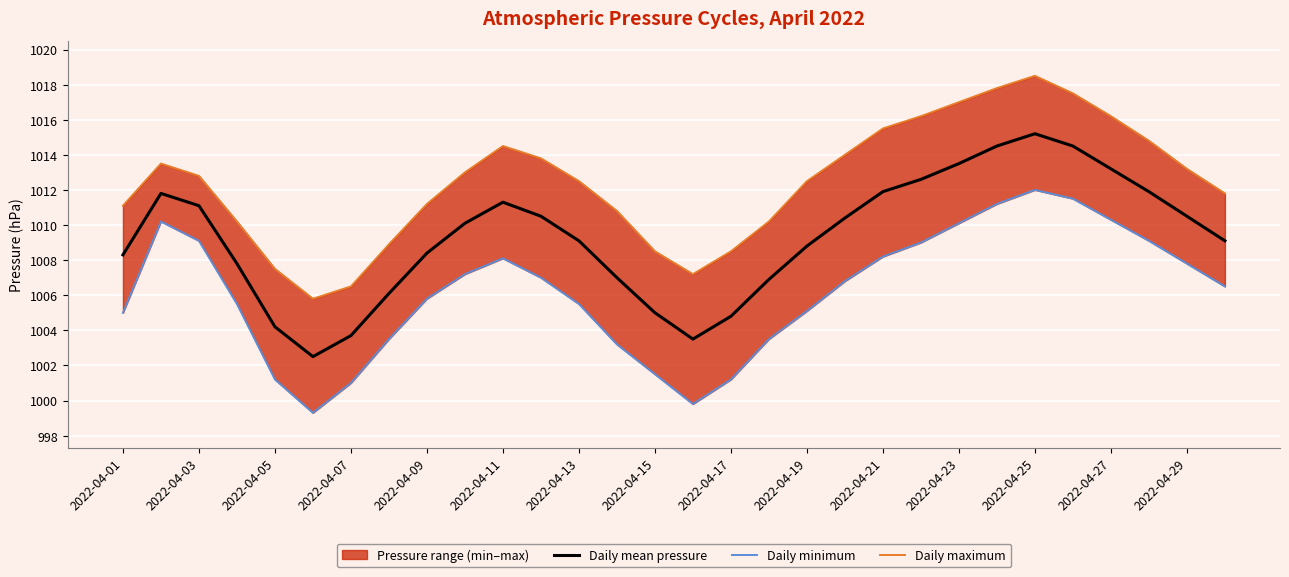

Is it true that Daily maximum equals 1017.8 at 23?

True